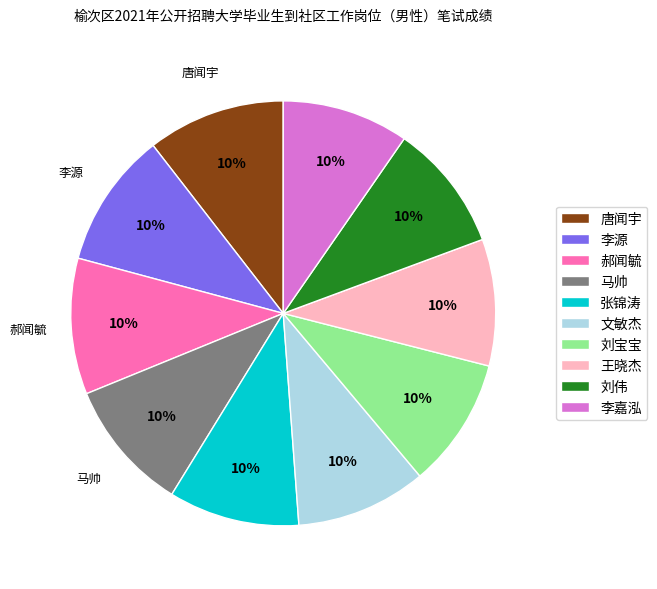

Is 郝闻毓 the majority of the pie?

No